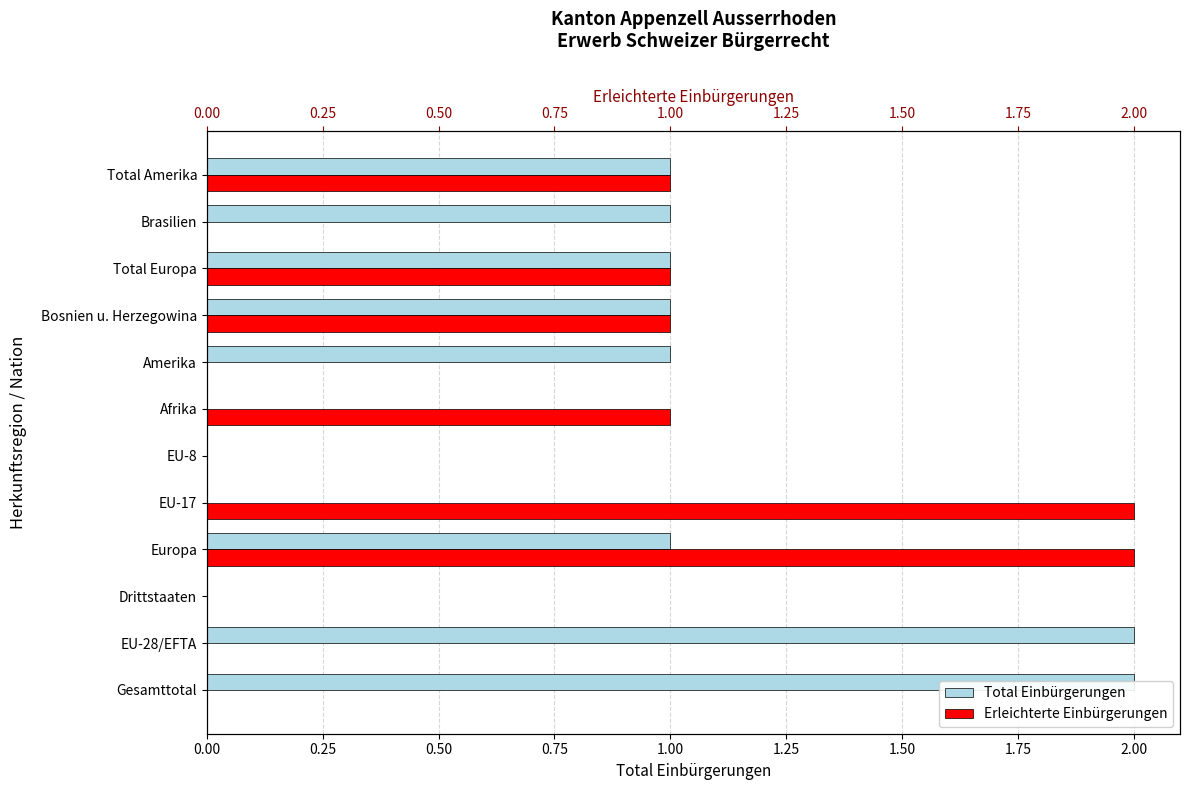

How many data points in Total Einbürgerungen are above 1?

2